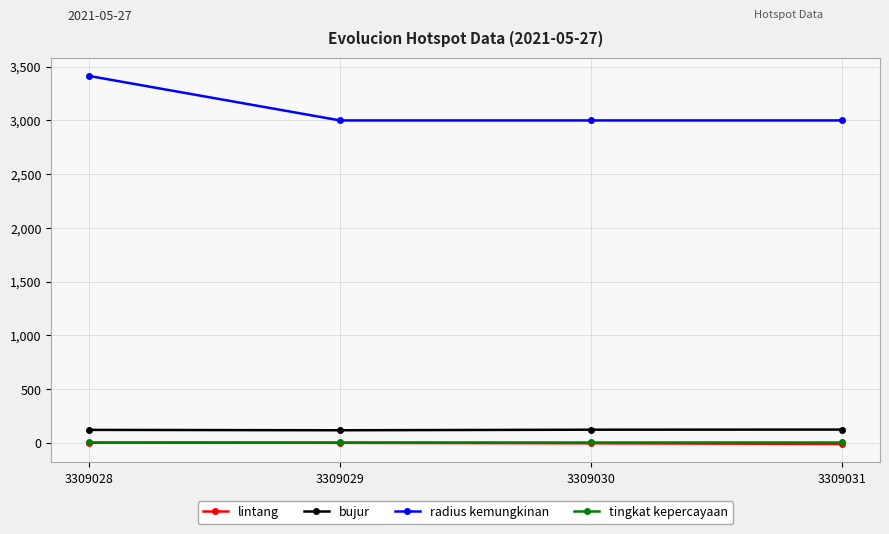

Between 3309028 and 3309030, which series saw the biggest shift?

radius kemungkinan